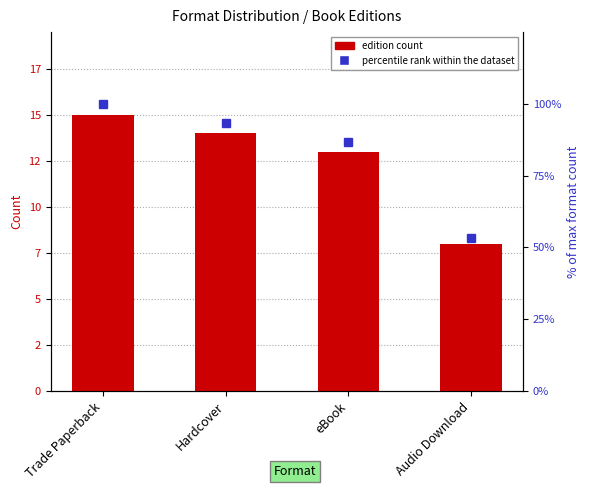

Reading left to right, transcribe all the data shown in this chart.

Edition count: Trade Paperback=15.0	Hardcover=14.0	eBook=13.0	Audio Download=8.0
percentile rank within the dataset: Trade Paperback=100.0	Hardcover=93.3	eBook=86.7	Audio Download=53.3